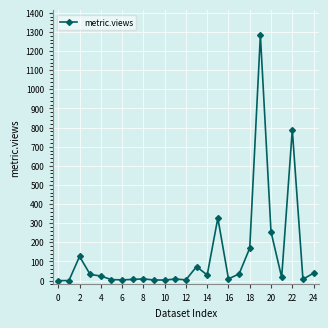

What is the greatest value displayed?

1284